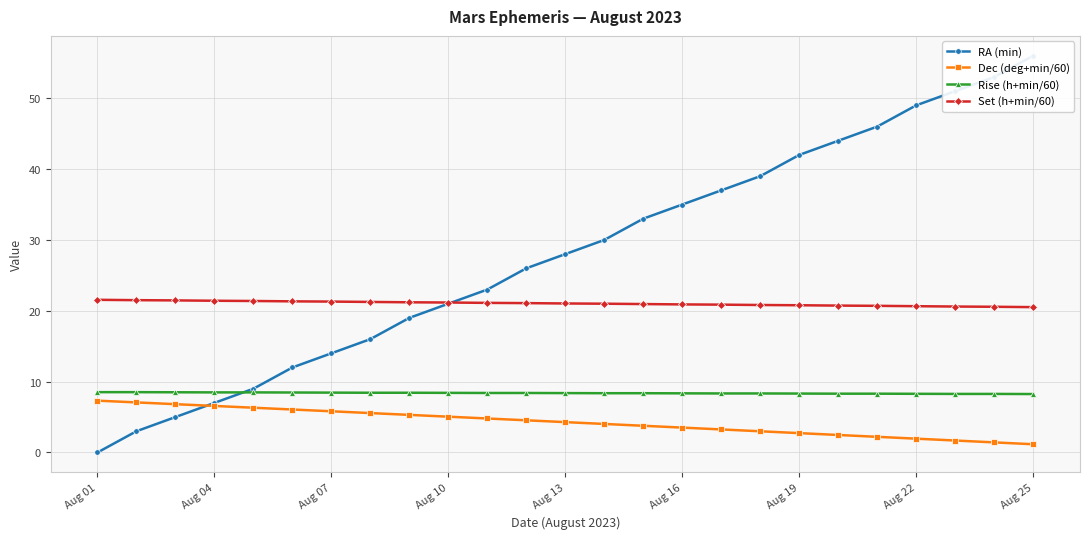

After their last crossing, which series has the higher values: RA (min) or Rise (h+min/60)?

RA (min)